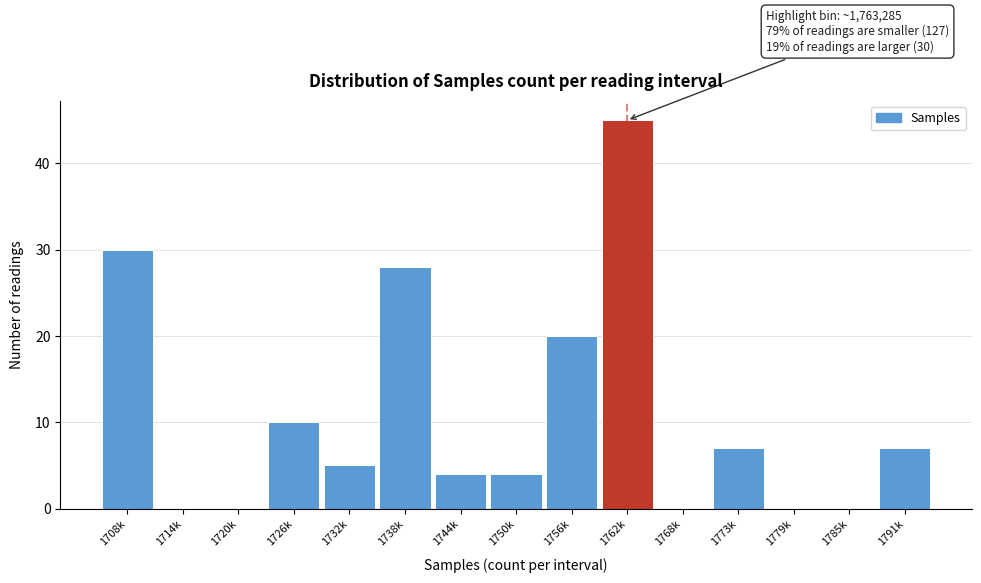

Reading right to left, list all the values displayed in this chart.

1791k=7	1785k=0	1779k=0	1773k=7	1768k=0	1762k=45	1756k=20	1750k=4	1744k=4	1738k=28	1732k=5	1726k=10	1720k=0	1714k=0	1708k=30